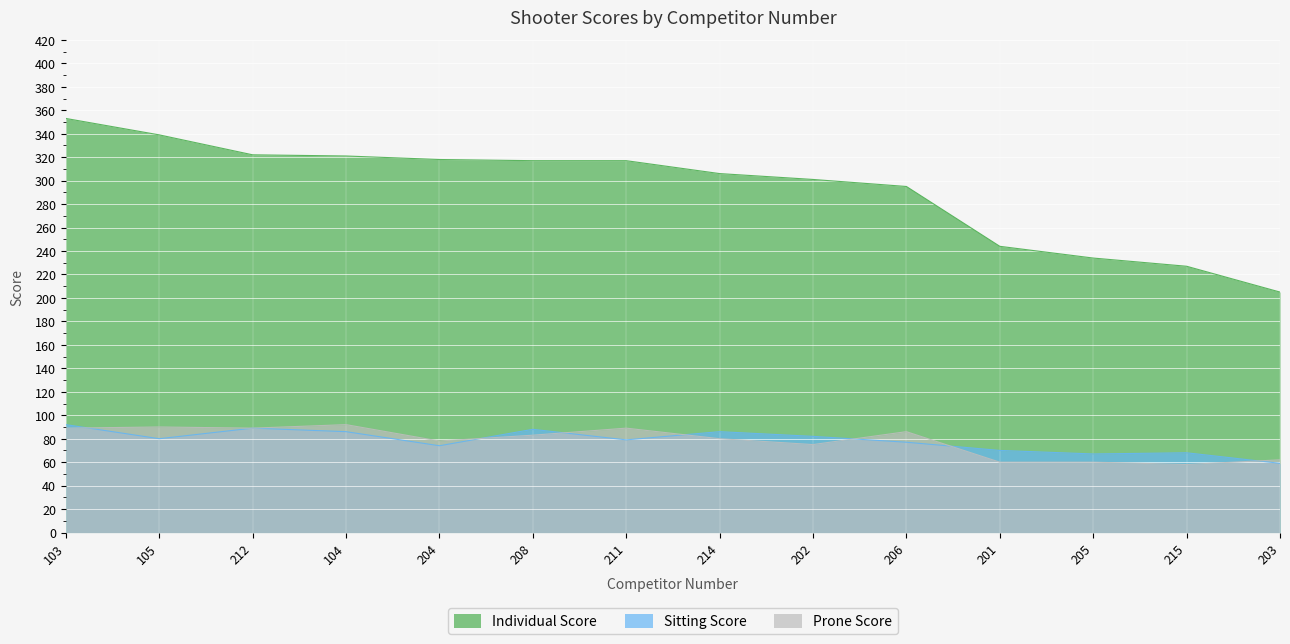

At which label does Prone Score first exceed 83?

103